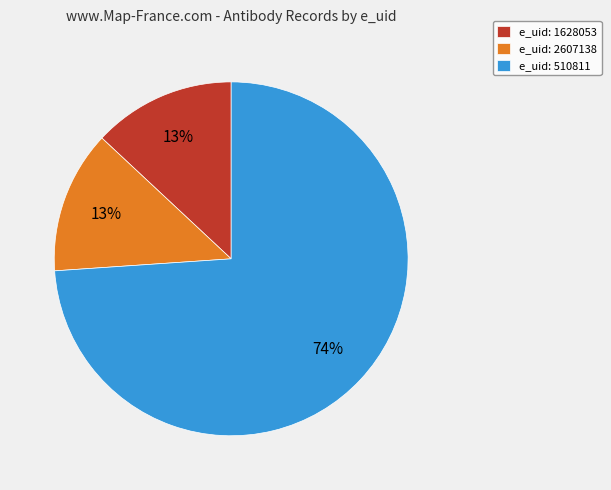

Count the number of slices in the pie.

3